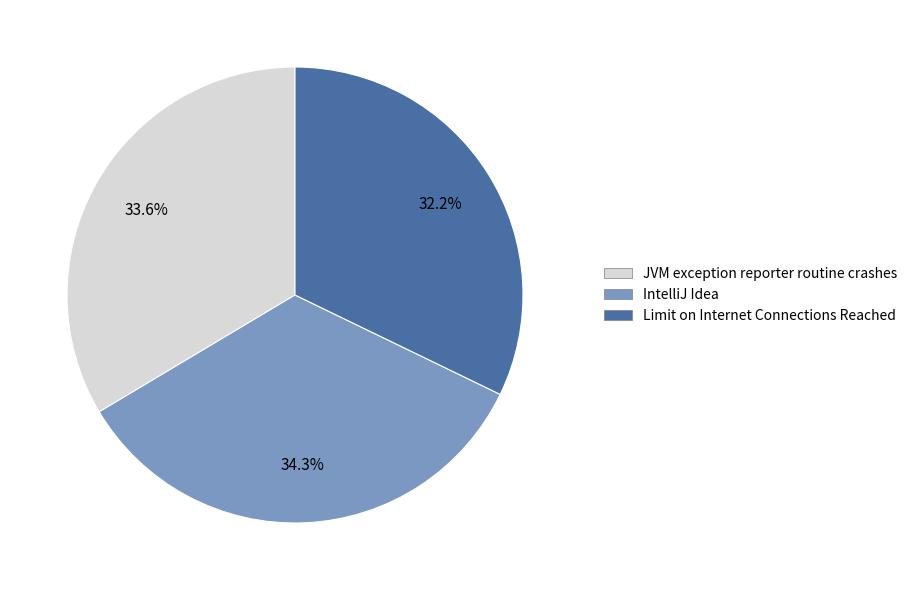

Do JVM exception reporter routine crashes and IntelliJ Idea together represent more than half of the pie?

Yes